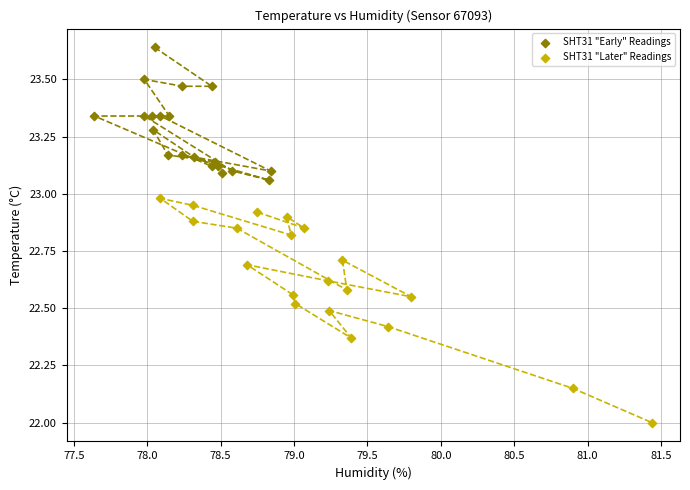

What are all the series names shown in the legend?

SHT31 "Early" Readings, SHT31 "Later" Readings